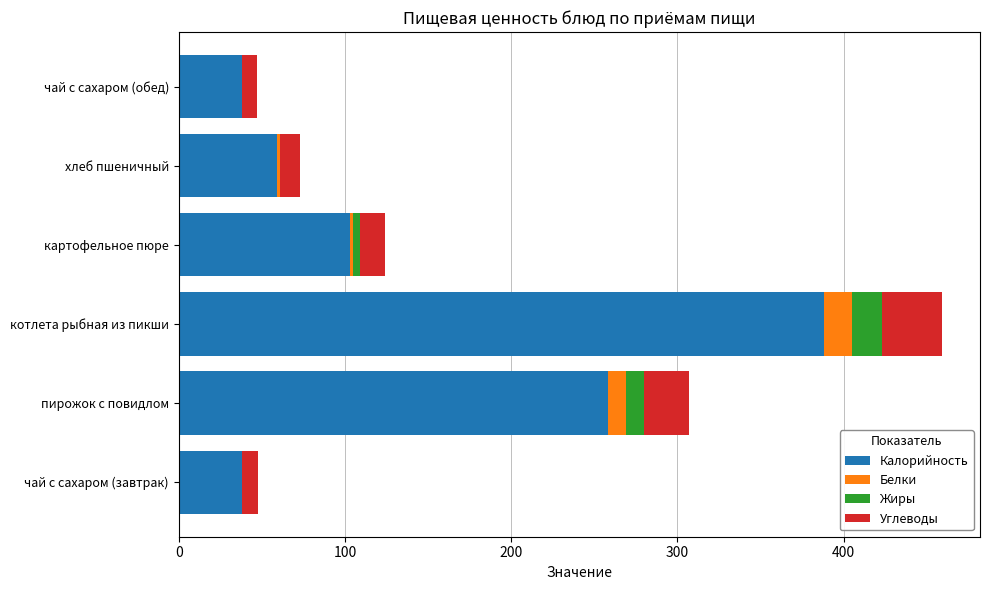

What is the maximum value for Калорийность?

388.0